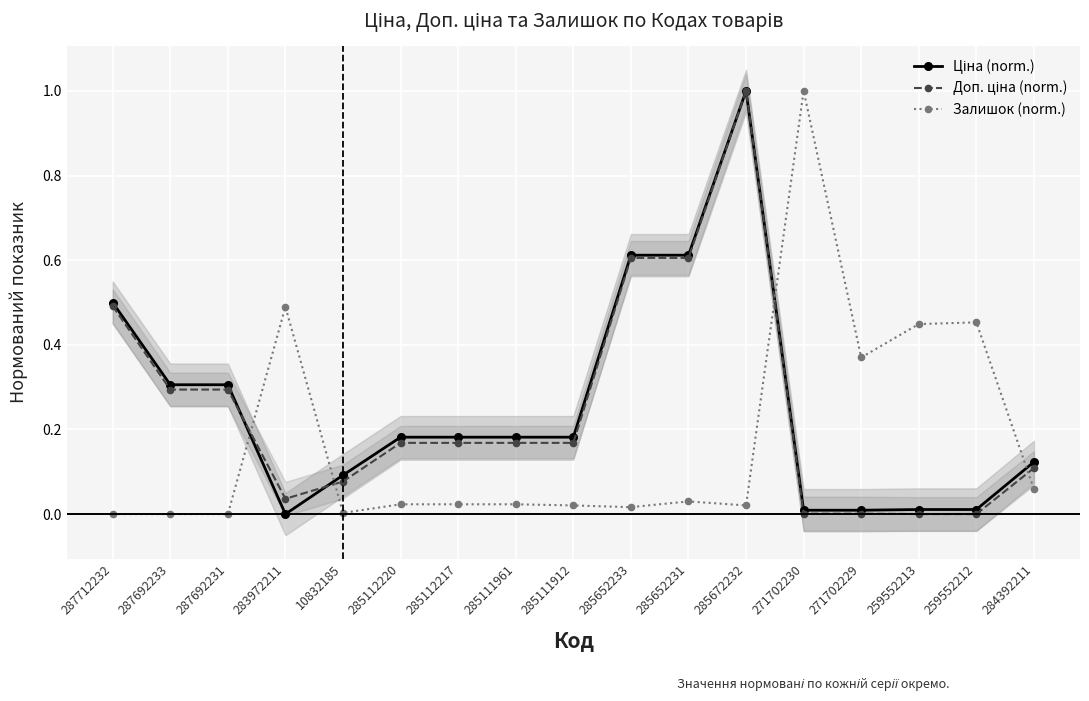

What is the label of the 17th point from the right?

287712232